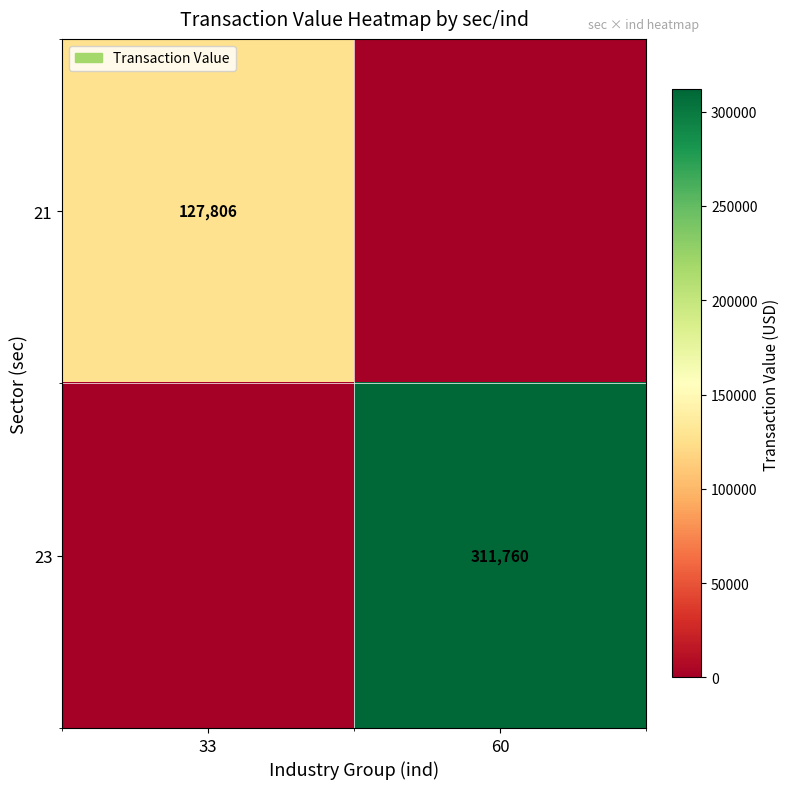

True or false: 23 has a value of 311760 at 60.

True